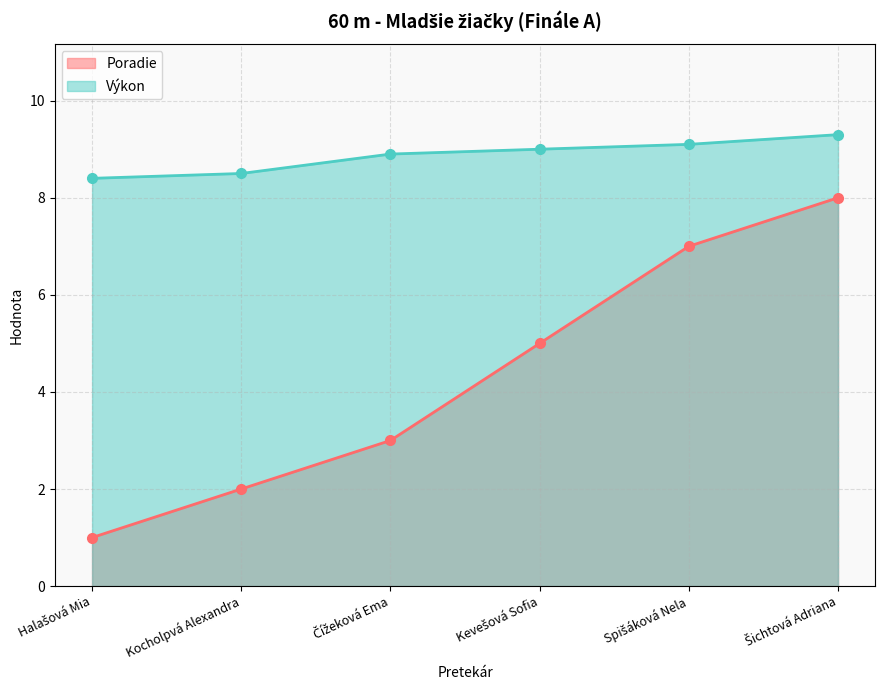

At Spišáková Nela, list the series in order from smallest to largest.

Poradie, Výkon